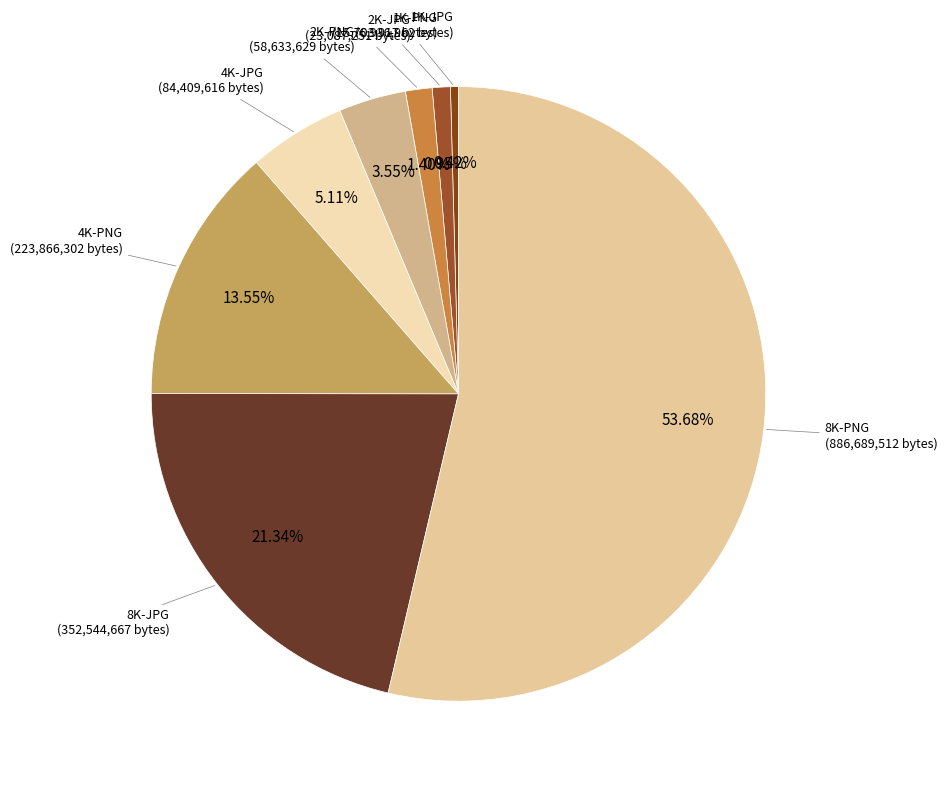

How many slices are in this pie chart?

8